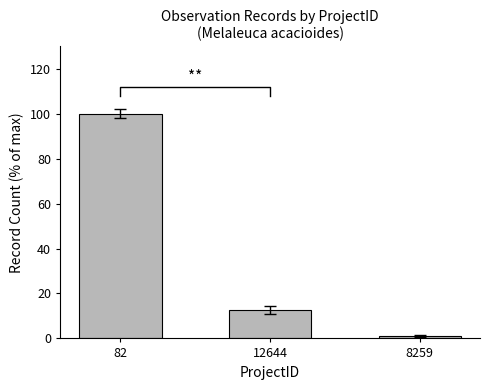

At which label is the value closest to 50?

12644